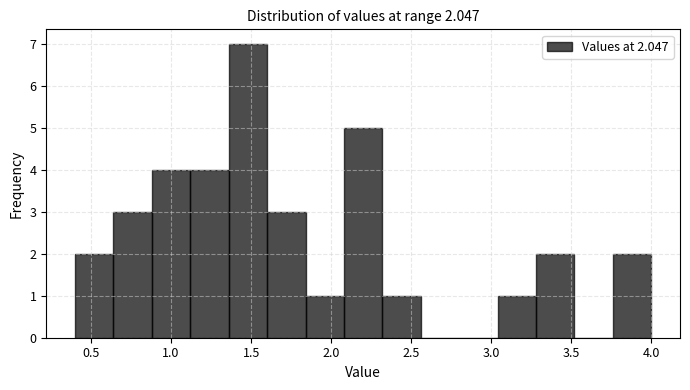

Reading left to right, list every bar in this chart as the range it spans on the x-axis followed by its height. Neither the bar edges nor the heights are printed on the chart, so give them approximately, as read against the axes.

0.40 to 0.64: 2
0.64 to 0.88: 3
0.88 to 1.12: 4
1.12 to 1.36: 4
1.36 to 1.60: 7
1.60 to 1.84: 3
1.84 to 2.08: 1
2.08 to 2.32: 5
2.32 to 2.56: 1
2.56 to 2.80: 0
2.80 to 3.04: 0
3.04 to 3.28: 1
3.28 to 3.52: 2
3.52 to 3.76: 0
3.76 to 4.00: 2